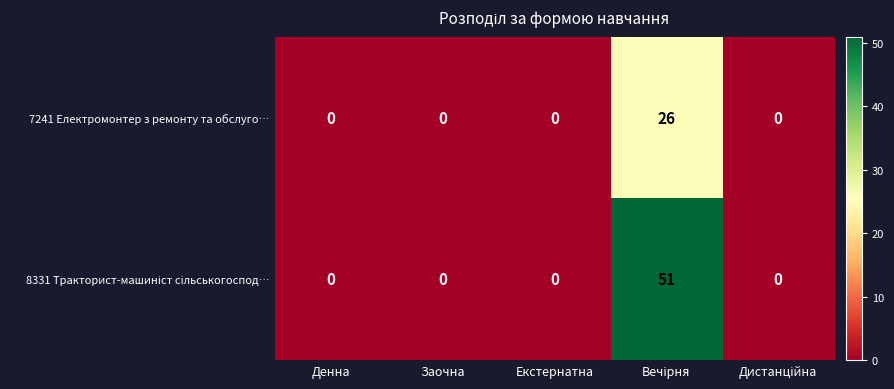

What is the average value of the 7241 Електромонтер з ремонту та обслуго… series?

5